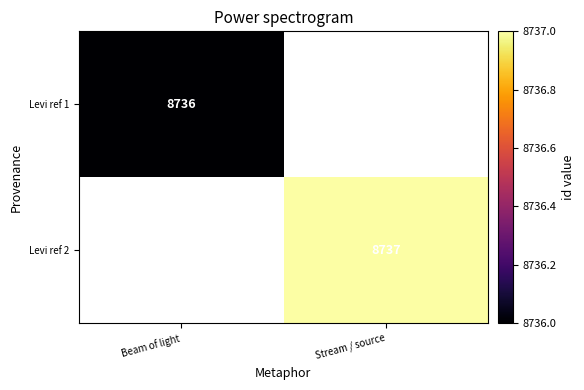

True or false: Levi ref 1 has a value of 8736 at Beam of light.

True